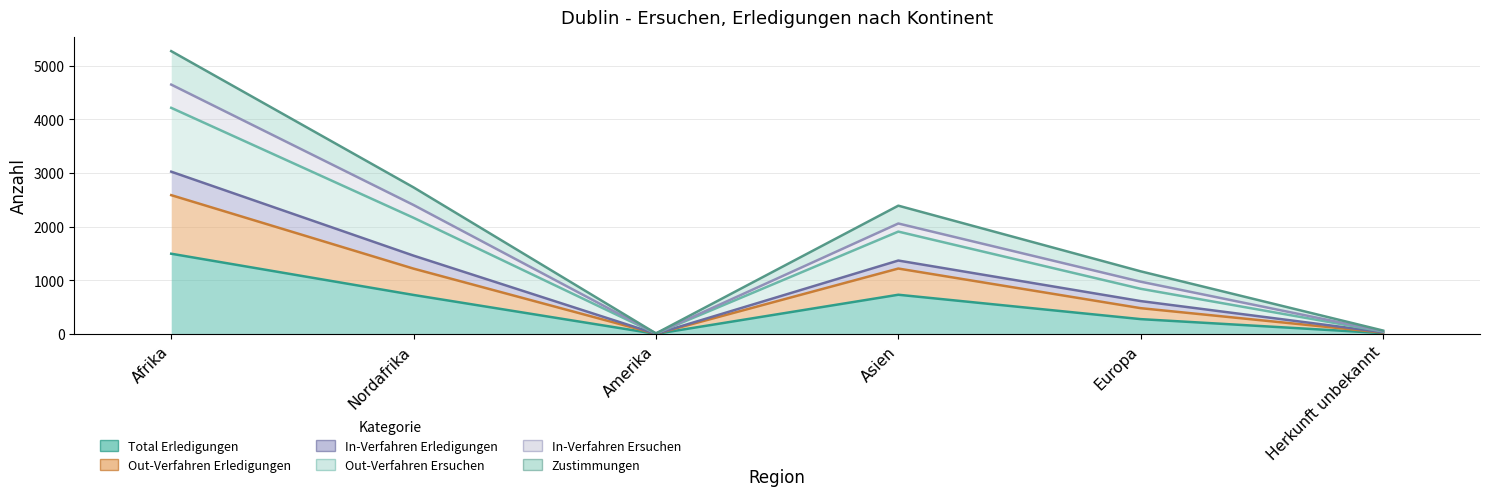

Which category has the highest value in the In-Verfahren Ersuchen series?

Afrika